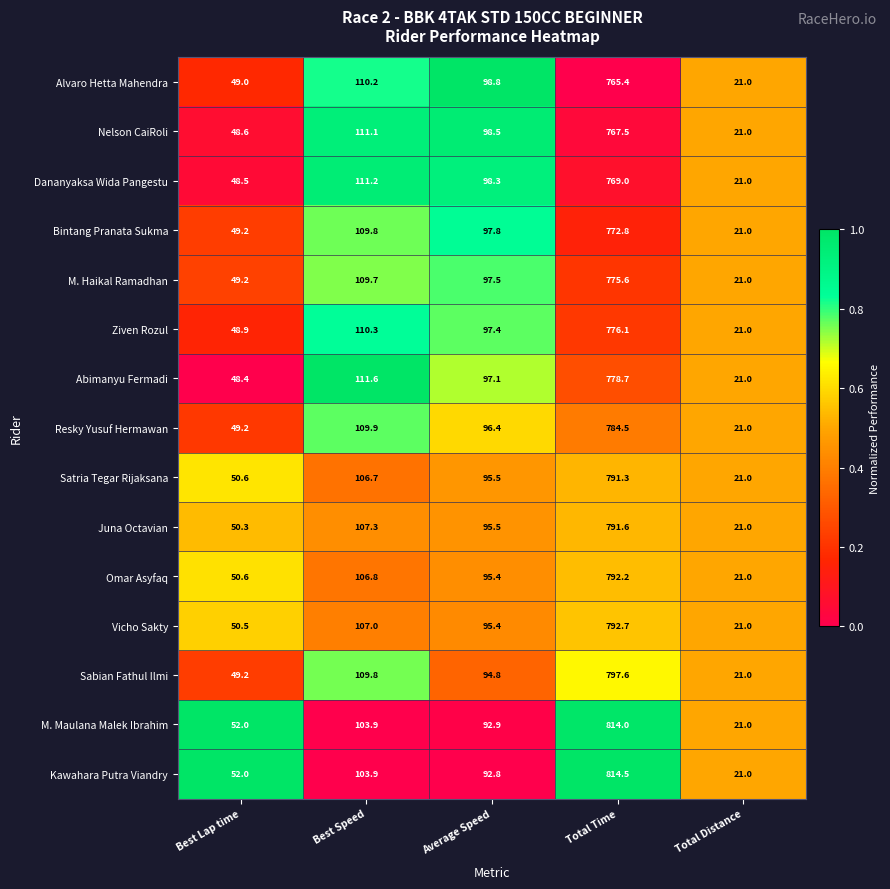

At which category is the sum across all series the highest?

Total Time